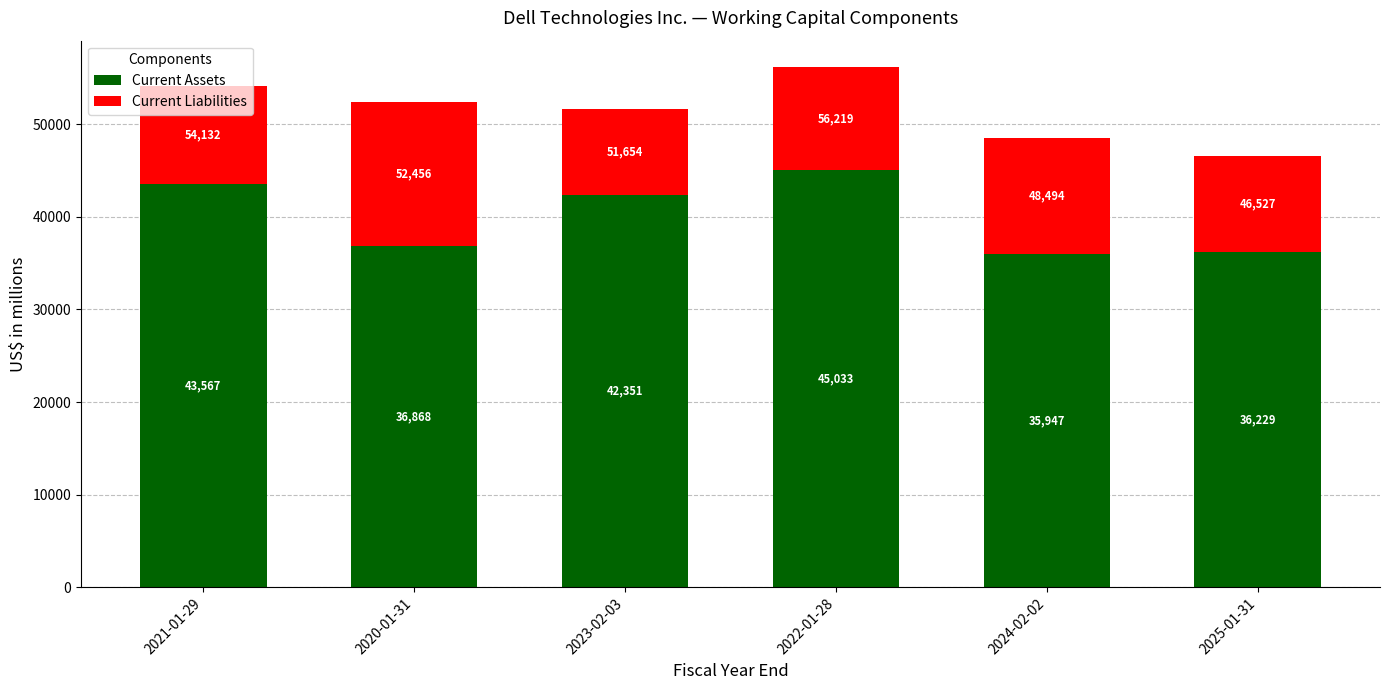

What is the minimum value for Current Assets?

35947